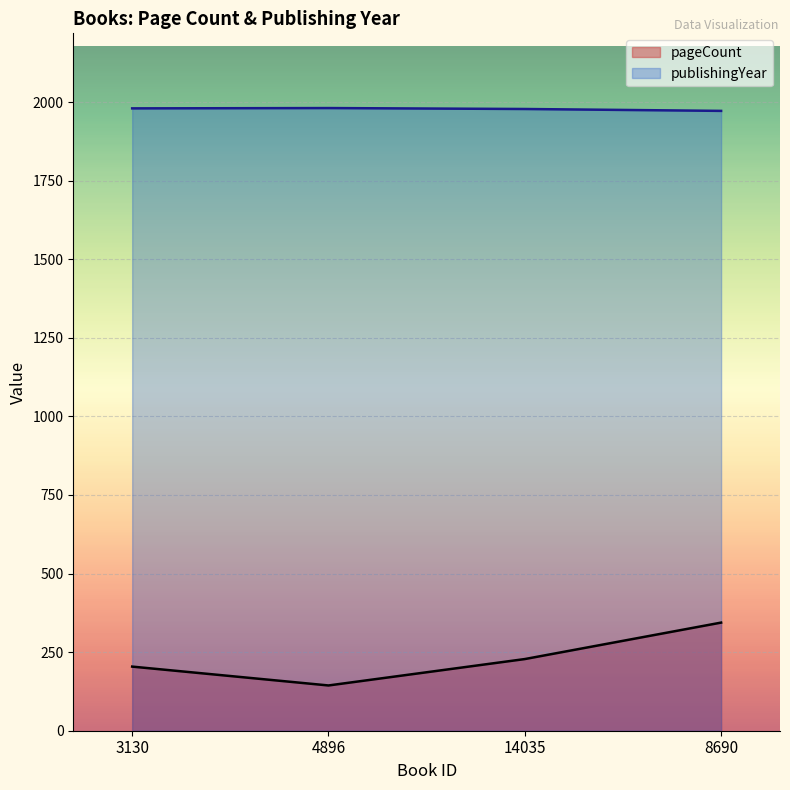

What is the sum of all pageCount values?

920